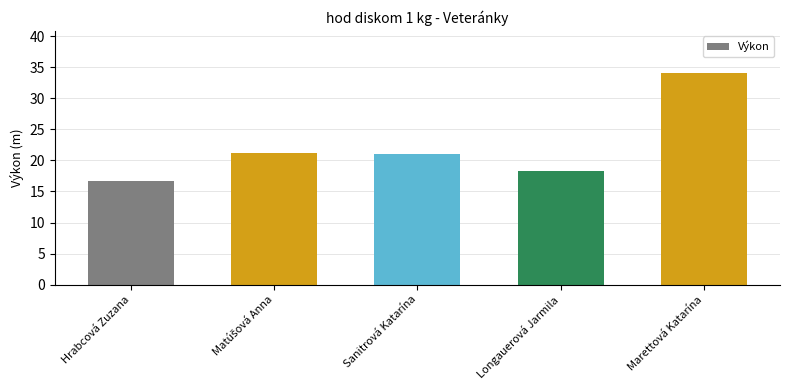

How many values exceed 20?

3